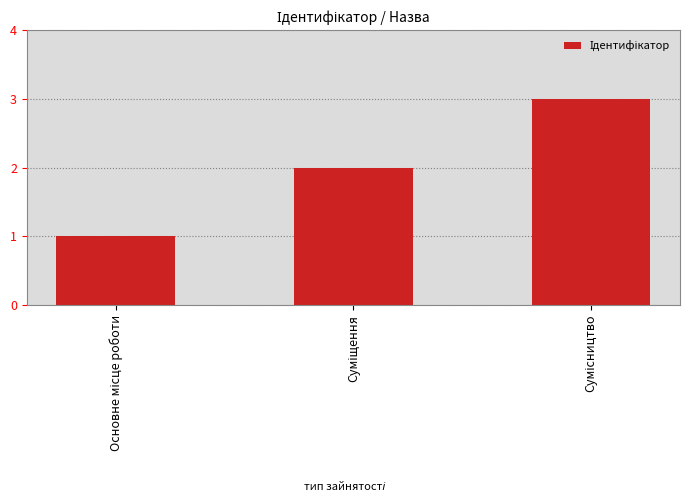

What is the sum of all values?

6